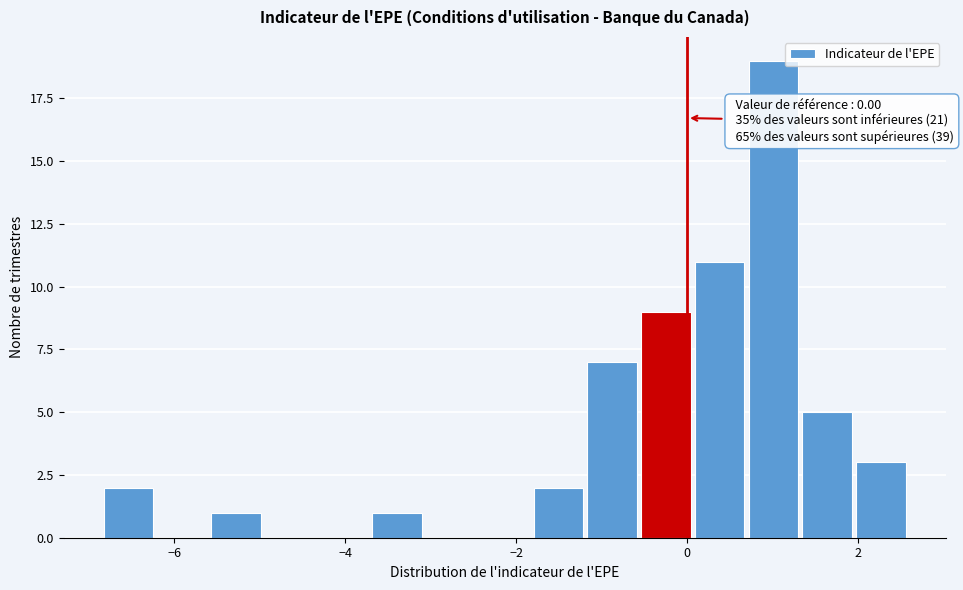

Read against the x-axis, roughly where is the centre of the tallest bar?

1.0